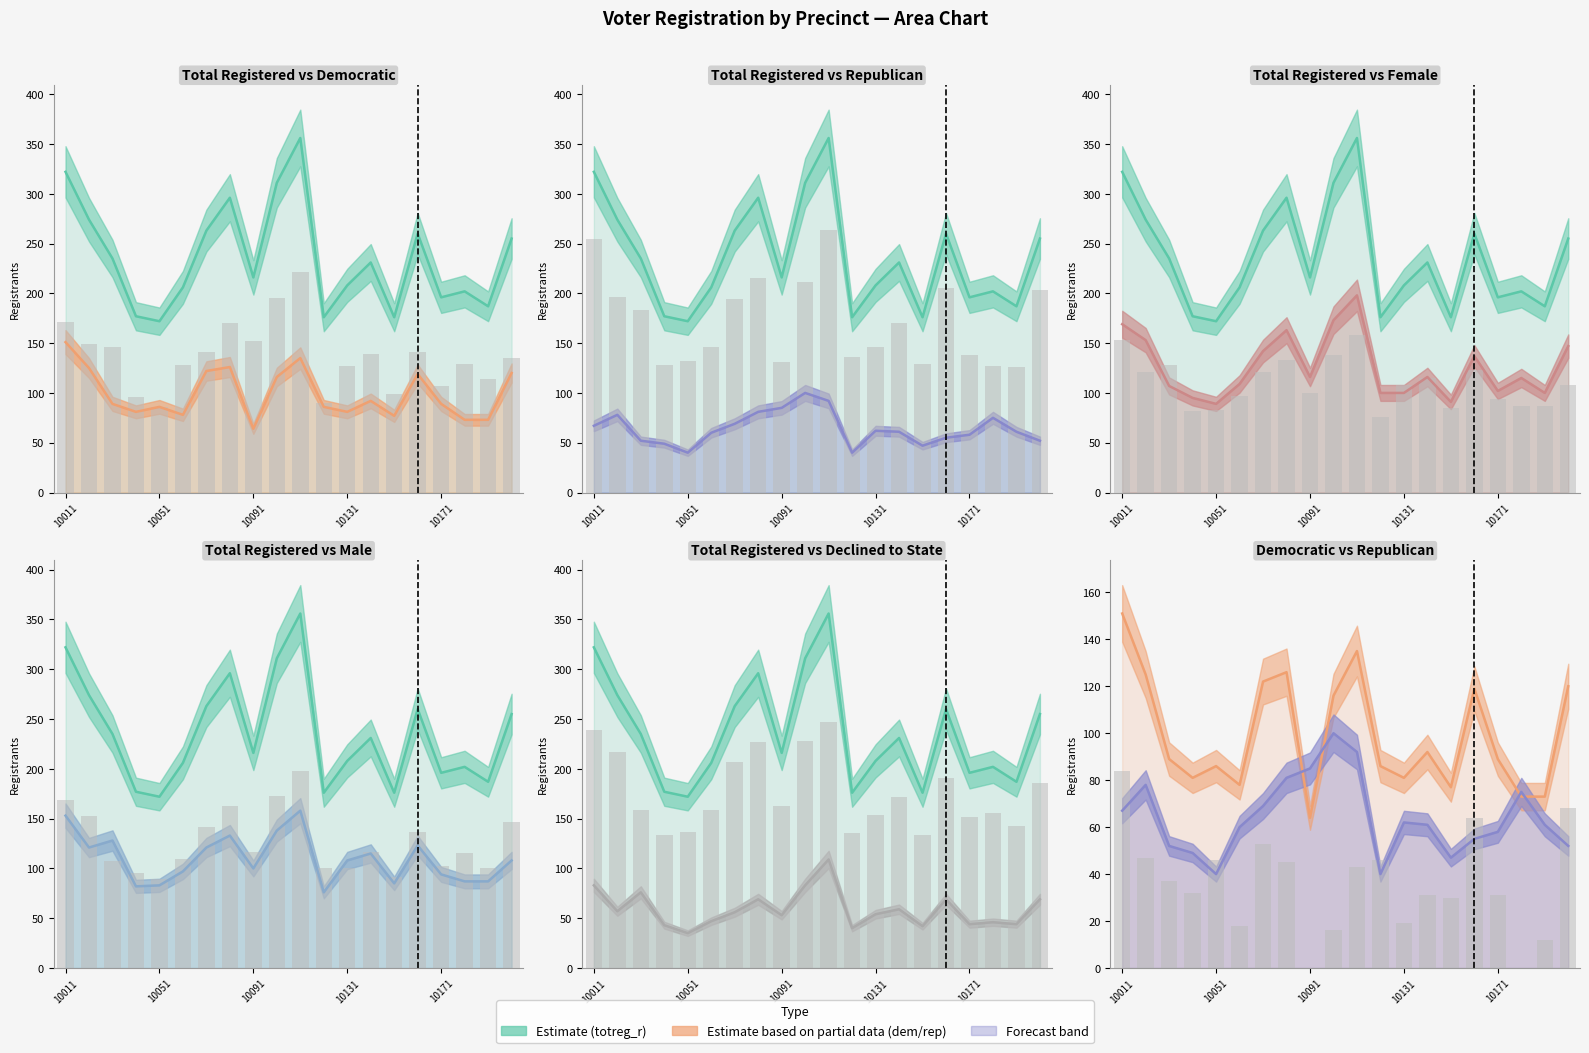

How many bars are there in total?

120